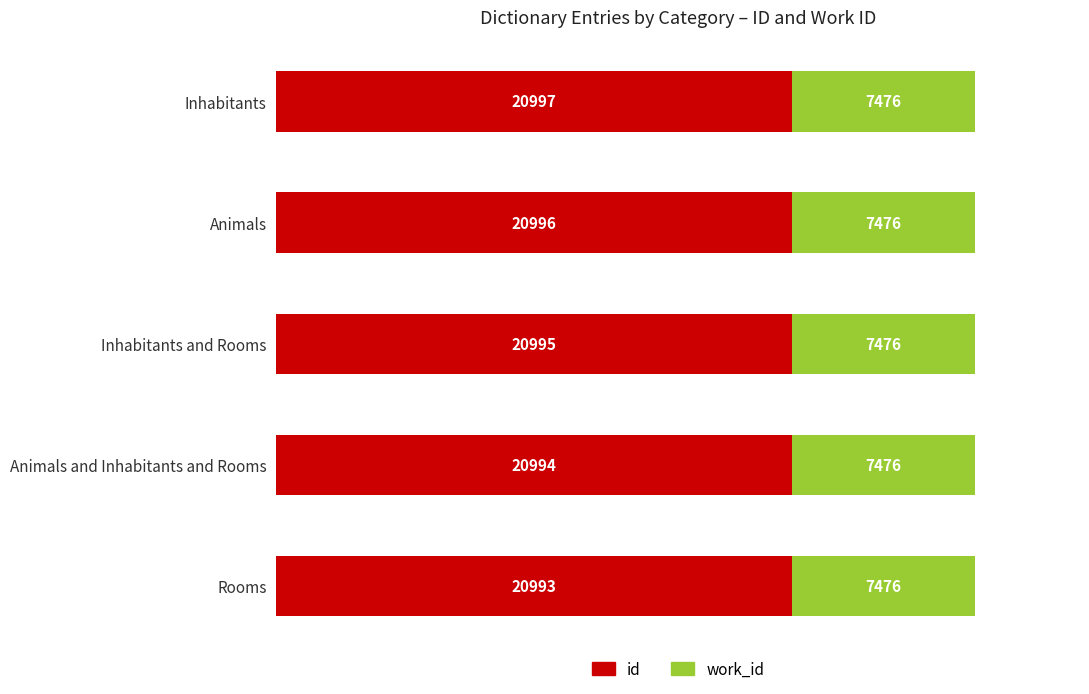

Count the number of data series in this chart.

2